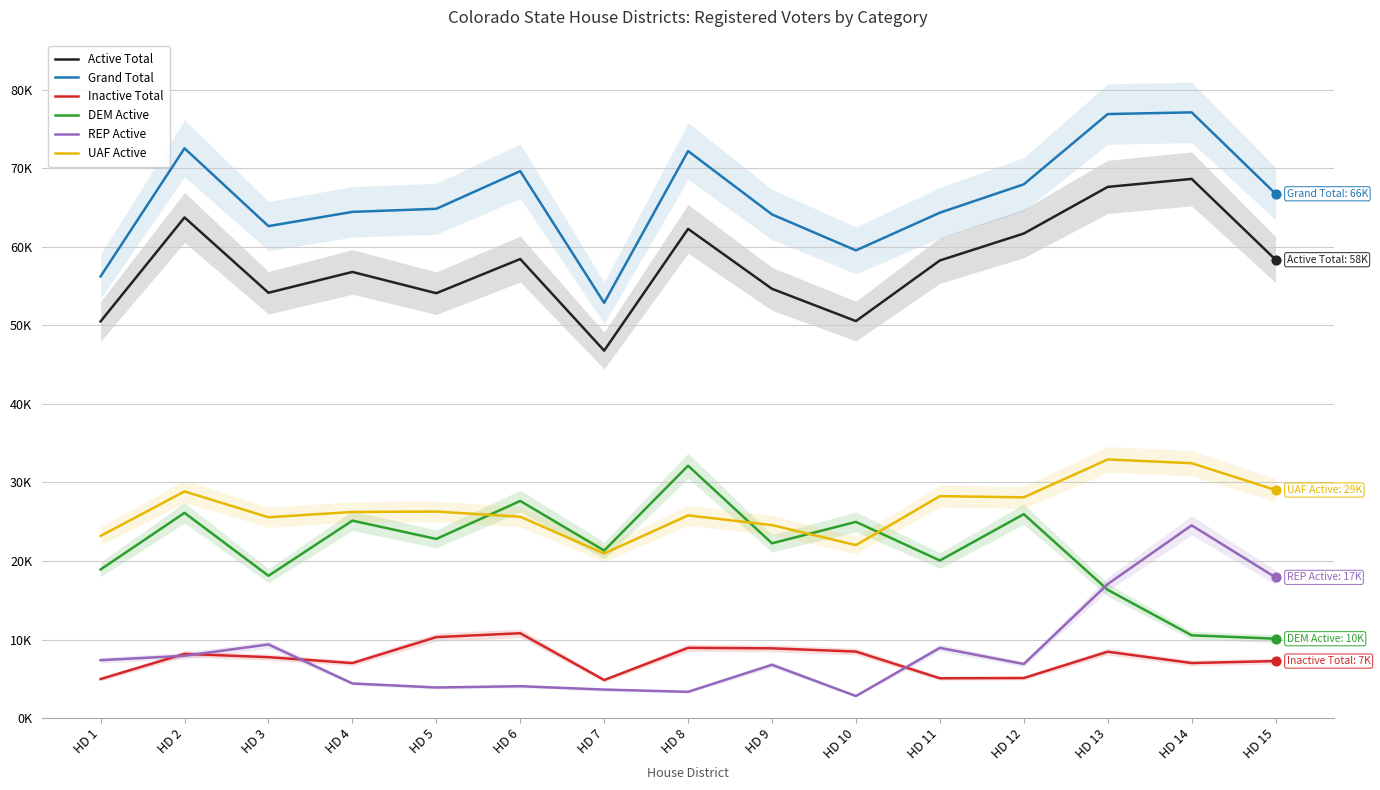

What is the total value across all series at HD 9?

181285